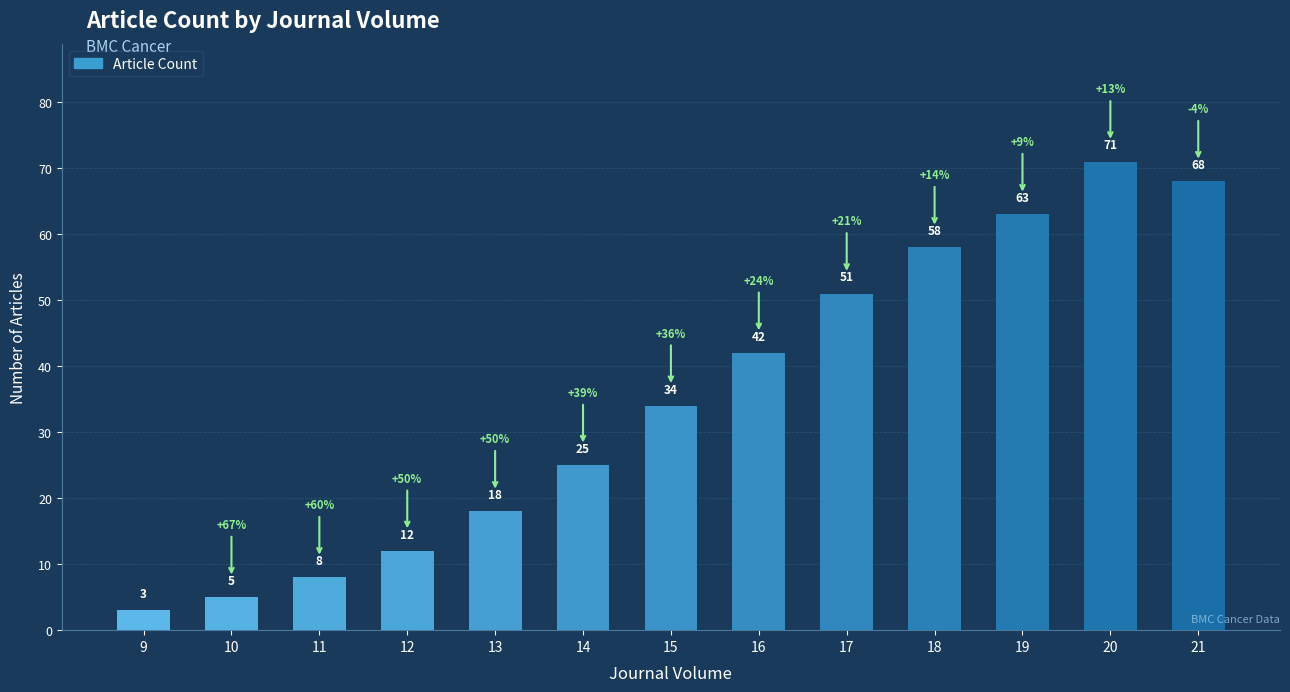

Is it true that the value at 21 is 68?

True